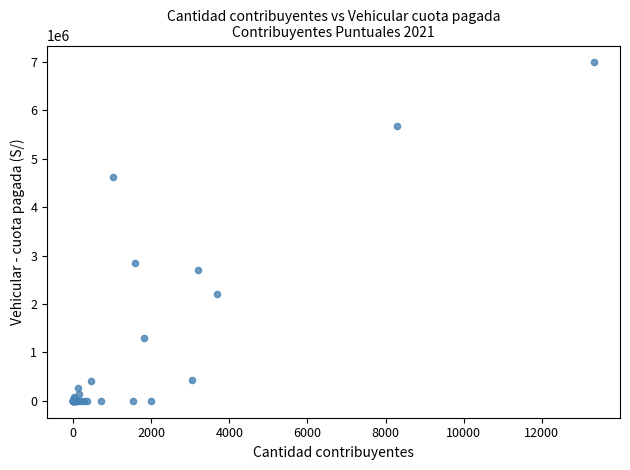

What Y value in the scatter plot is closest to 3495992?

2857671.2